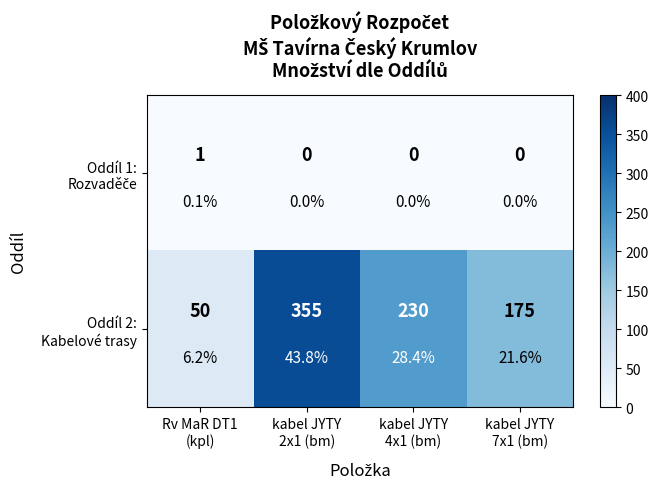

Rank the categories by Oddíl 1: Rozvaděče value from lowest to highest.

kabel JYTY 2x1 (bm), kabel JYTY 4x1 (bm), kabel JYTY 7x1 (bm), Rv MaR DT1 (kpl)